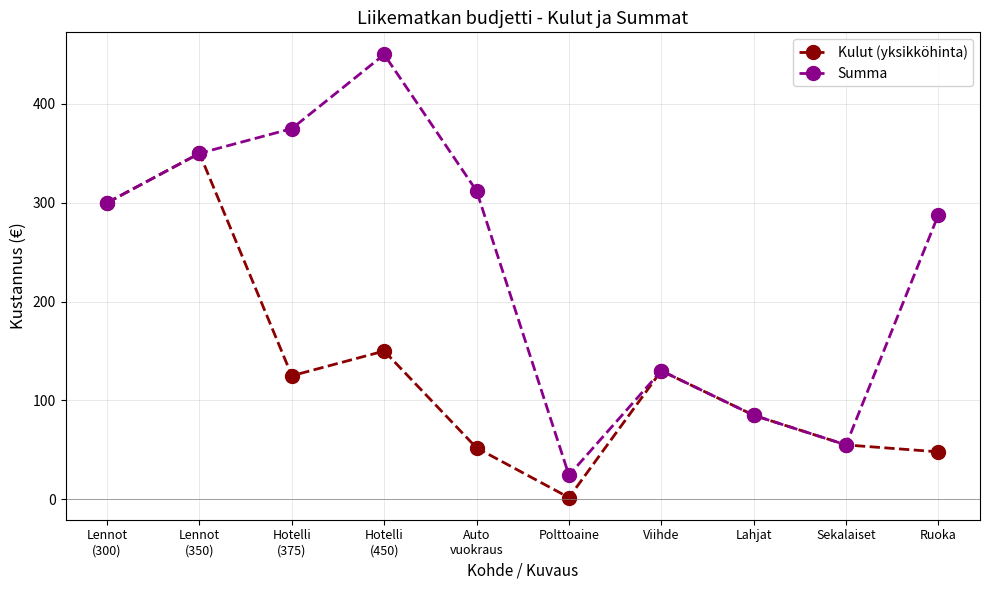

Does the chart display data point markers on the line(s)?

Yes